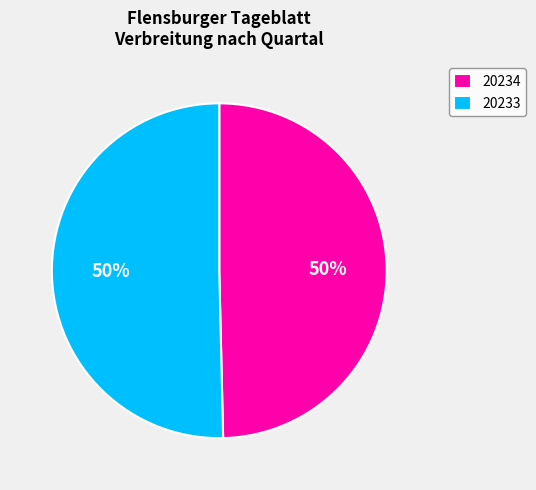

Which slice is the smallest?

20234